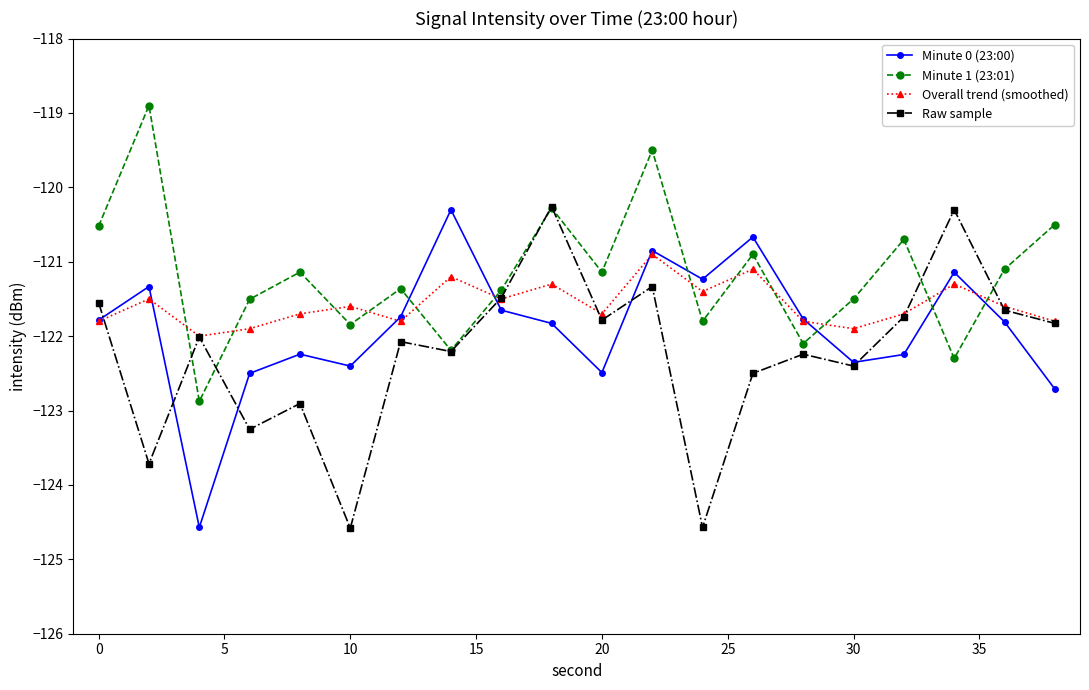

What is the value of the Minute 1 (23:01) point at the 7th from the left?

-121.4